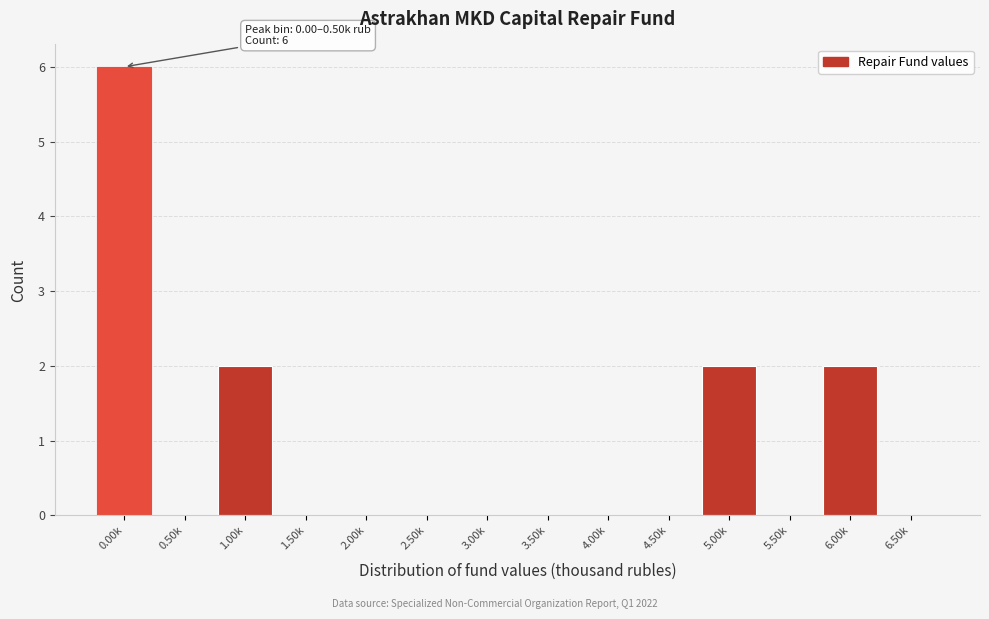

Reading left to right, transcribe all the data shown in this chart.

0.00k=6	0.50k=0	1.00k=2	1.50k=0	2.00k=0	2.50k=0	3.00k=0	3.50k=0	4.00k=0	4.50k=0	5.00k=2	5.50k=0	6.00k=2	6.50k=0